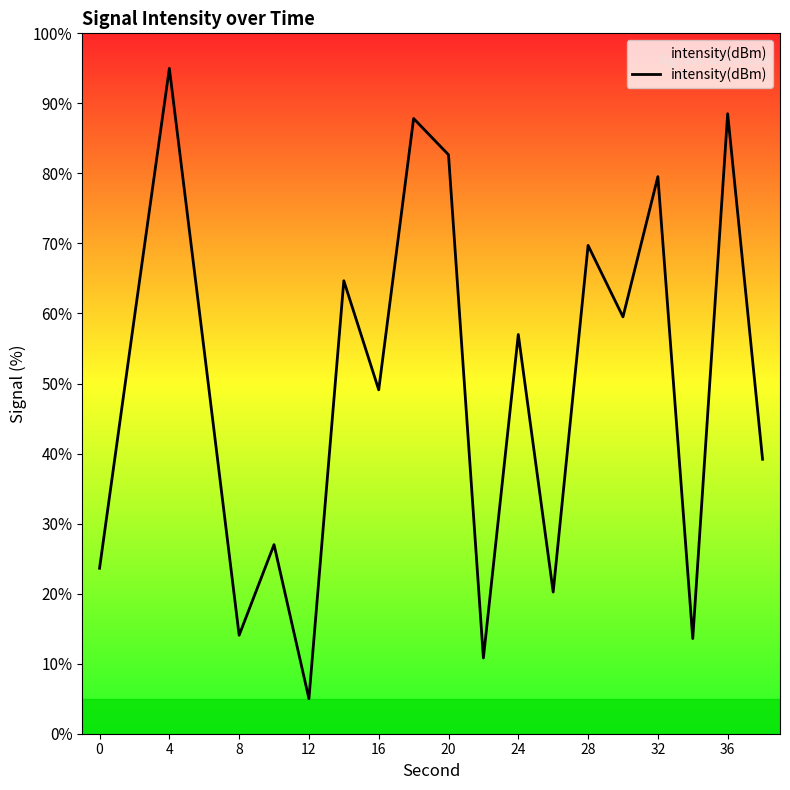

What is the smallest value displayed?

5.0